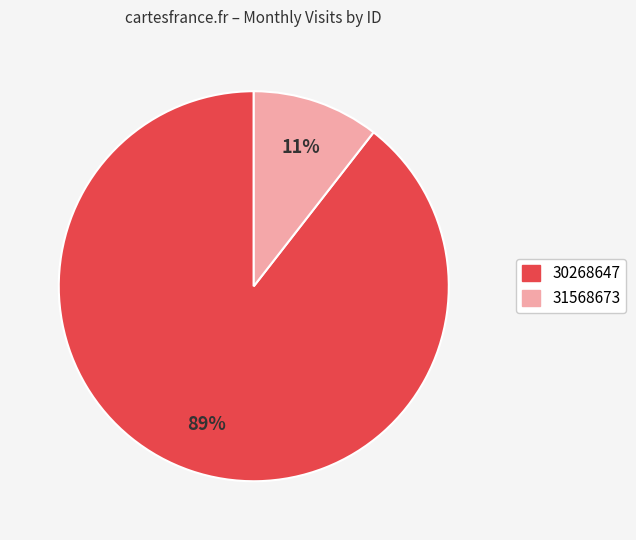

To the nearest percent, what portion does 30268647 represent?

89%